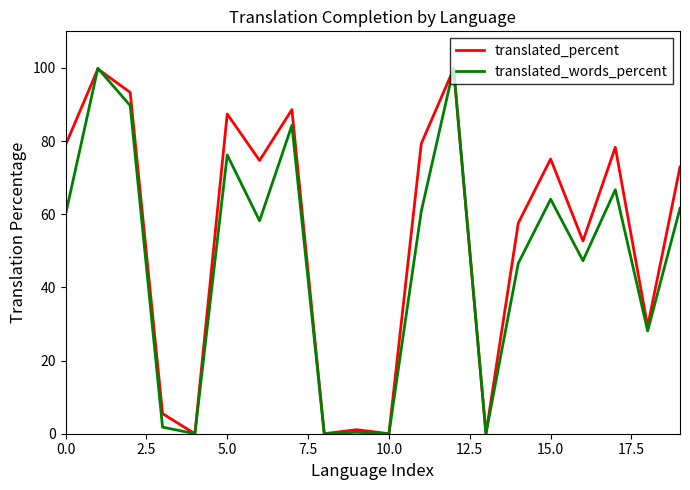

What is the maximum value shown in the chart?

99.9